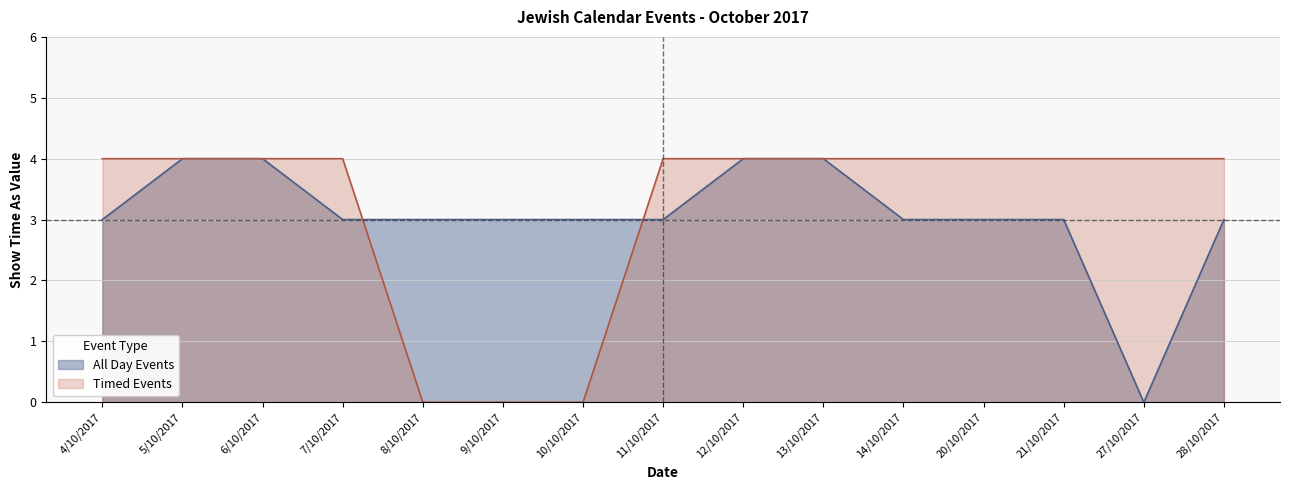

List the labels in order of Timed Events value, smallest first.

8/10/2017, 9/10/2017, 10/10/2017, 4/10/2017, 5/10/2017, 6/10/2017, 7/10/2017, 11/10/2017, 12/10/2017, 13/10/2017, 14/10/2017, 20/10/2017, 21/10/2017, 27/10/2017, 28/10/2017